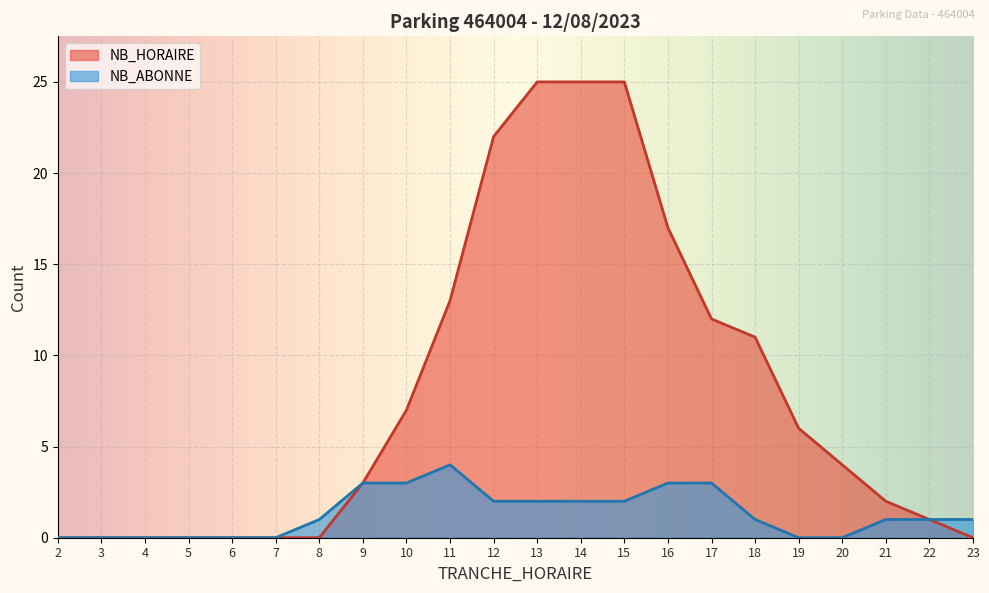

What is the total value across all series at 23?

1